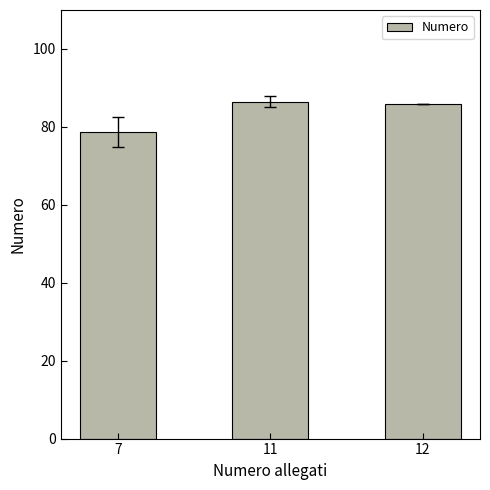

Which has a higher value, 7 or 11?

11